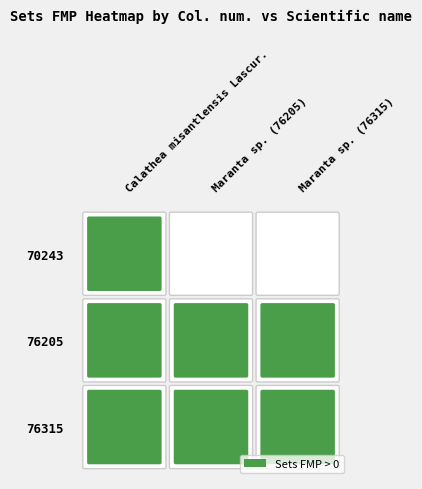

What is the total value across all series at 70243?

1